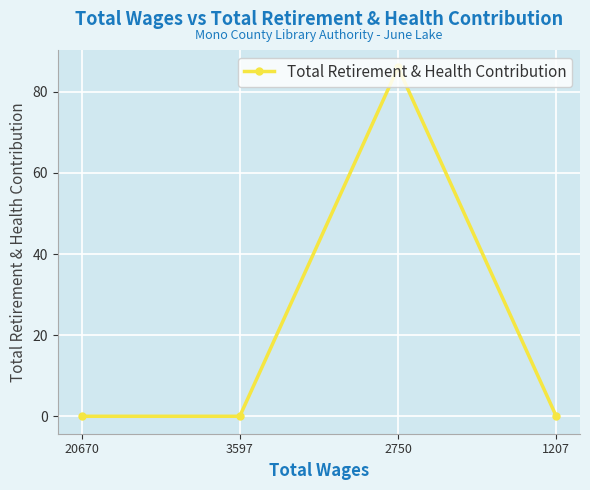

What is the maximum value shown in the chart?

86